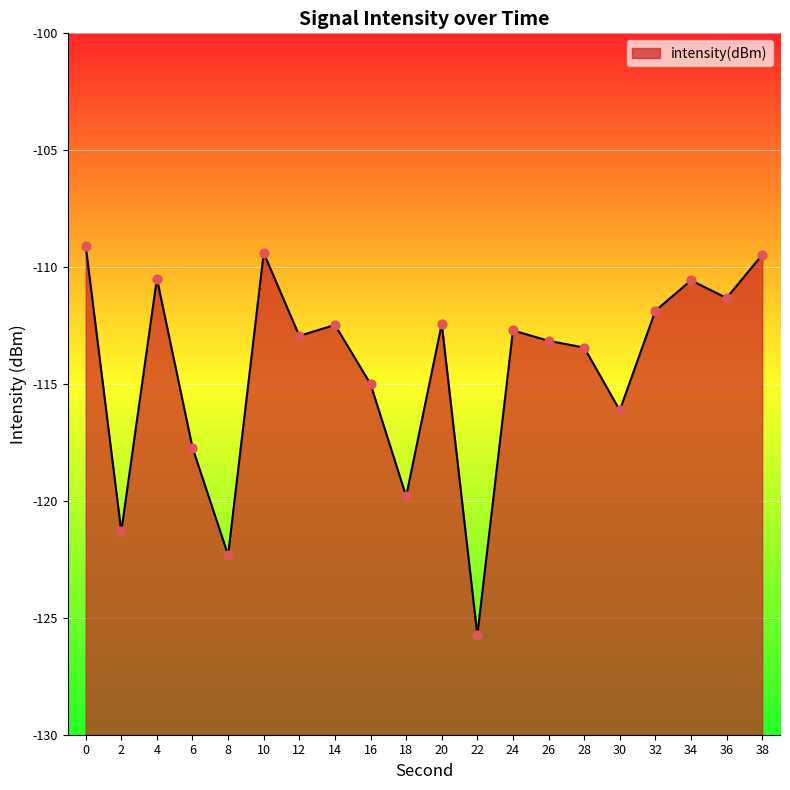

What is the change in value from 2 to 22?

-4.4